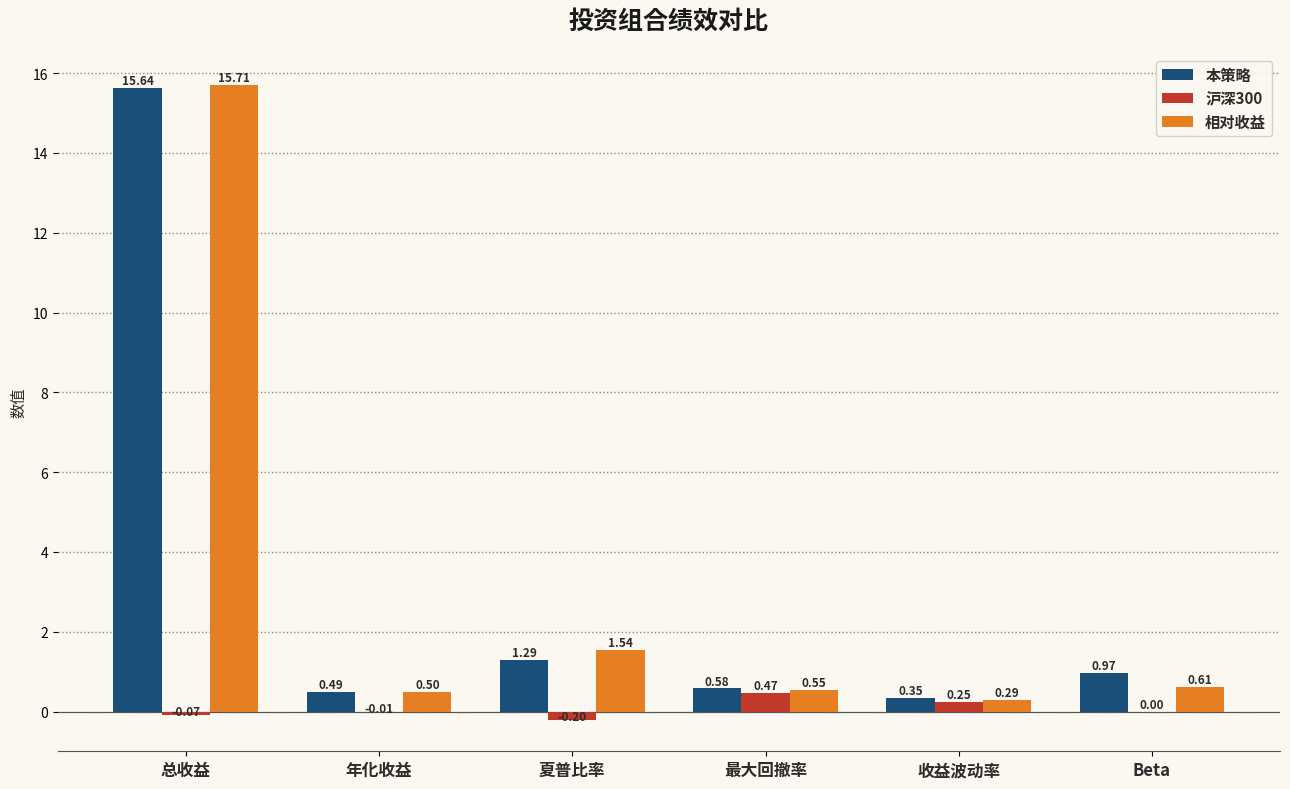

The 本策略 series shows 7.8 at 总收益. True or false?

False